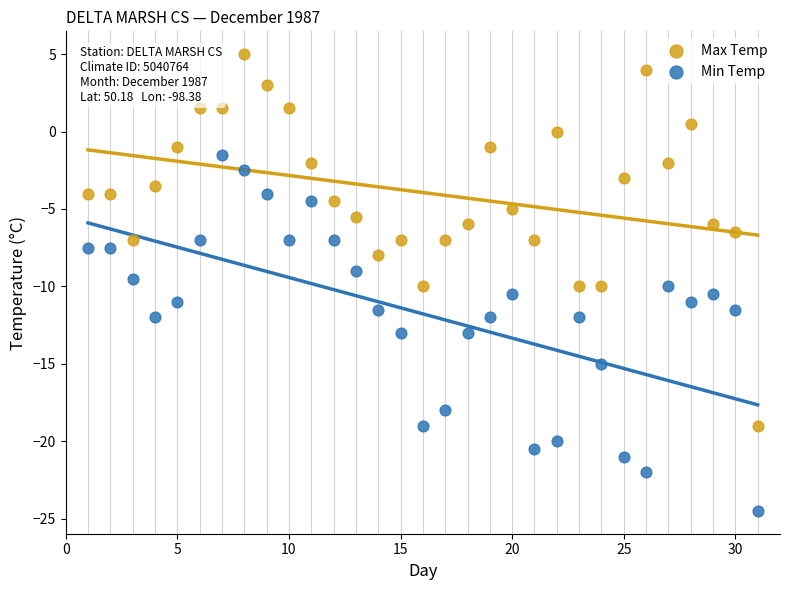

Which series has the widest spread of Y values?

Max Temp